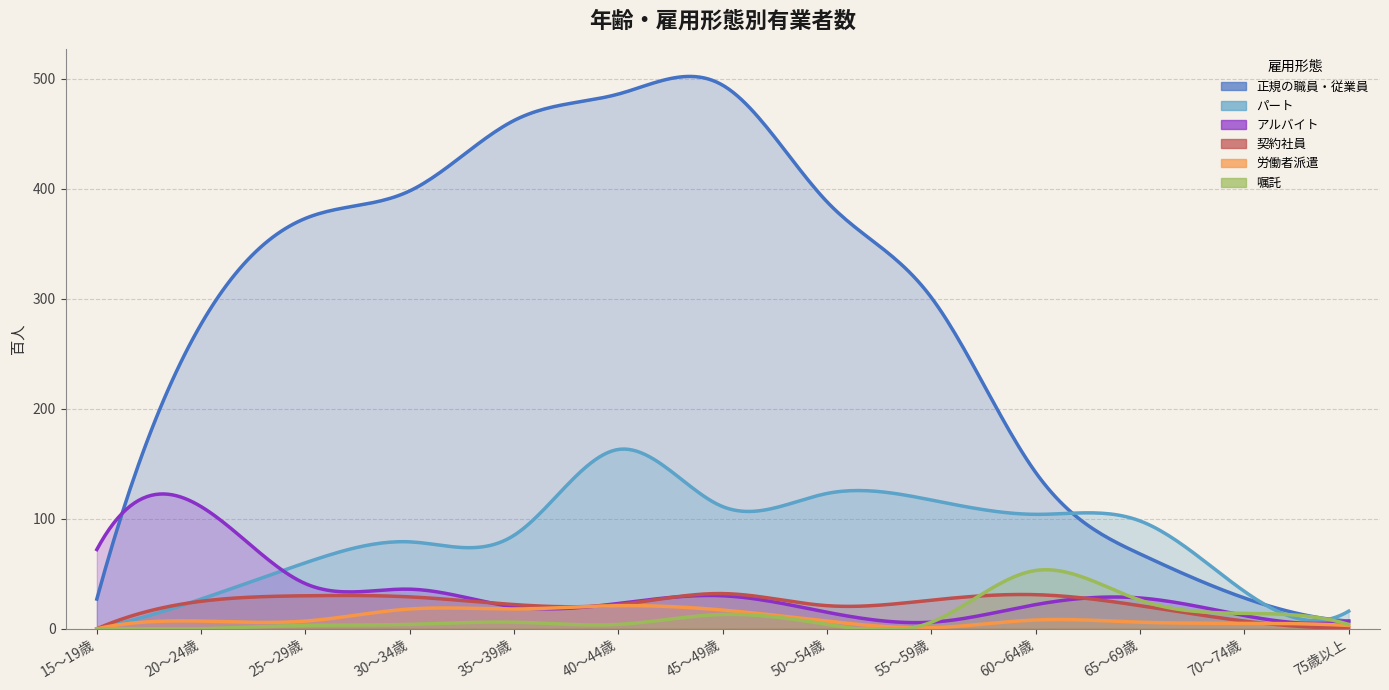

Which series has the largest total across all categories?

正規の職員・従業員